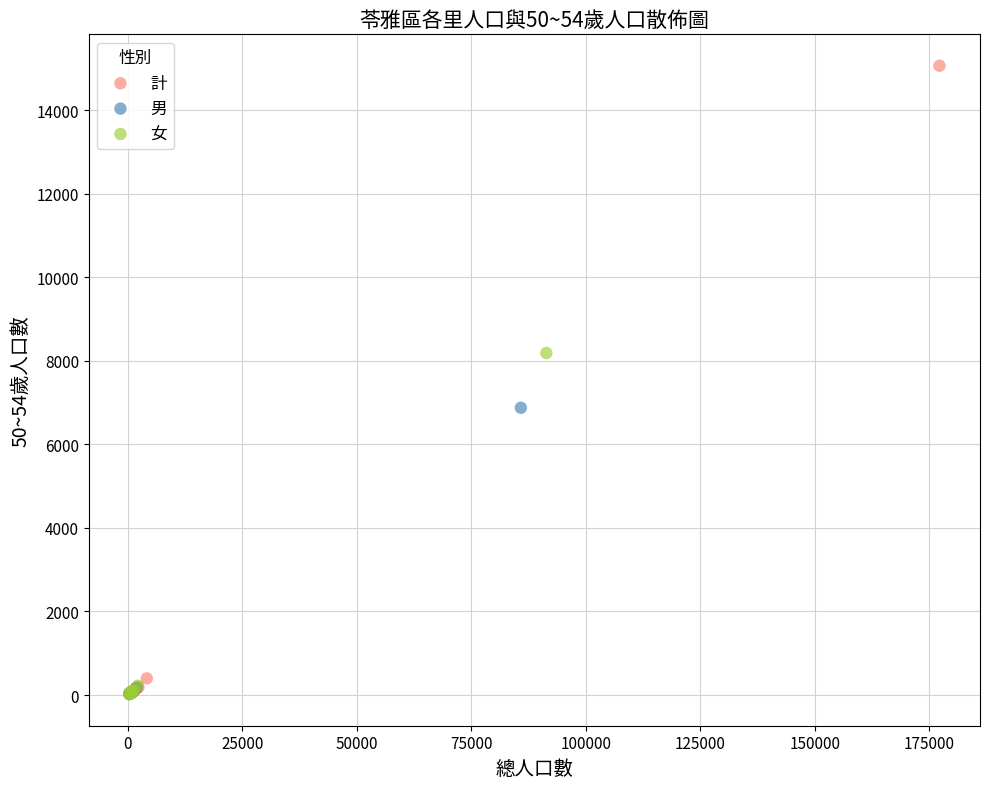

Which series has the widest spread of Y values?

計